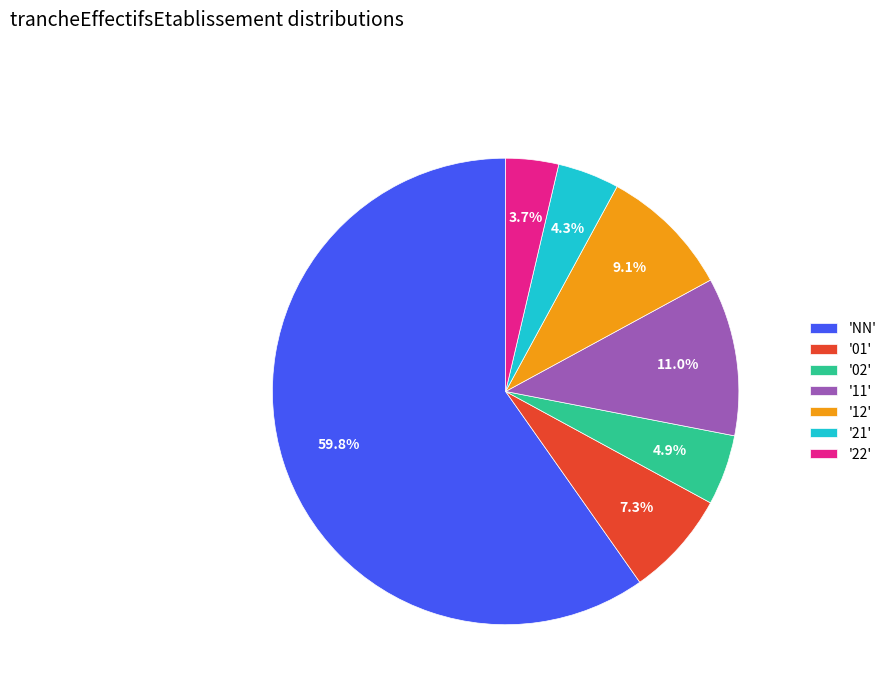

Approximately how many times larger is the value at '01' compared to '21'?

1.7